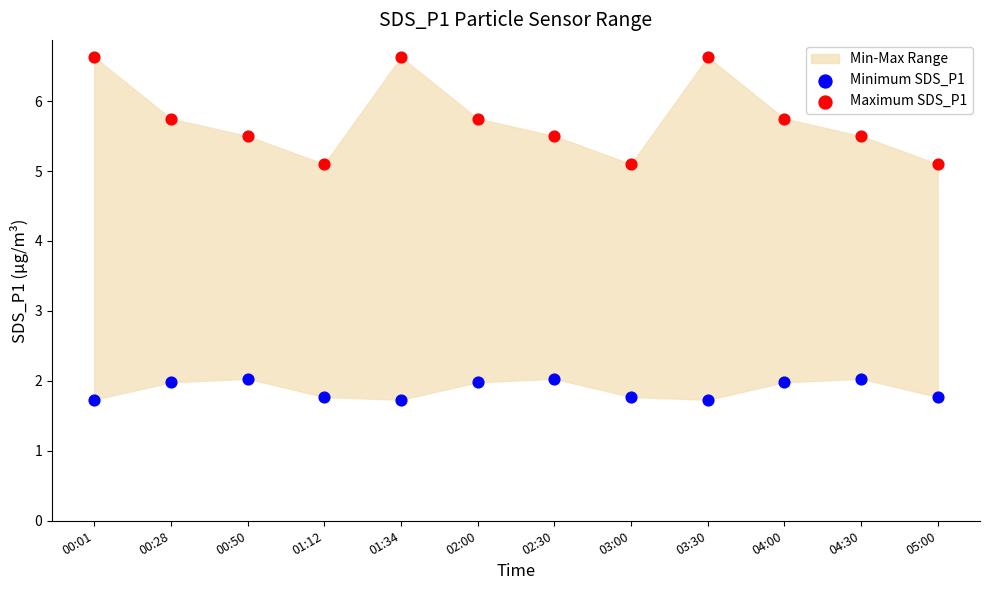

Which series has the widest spread of Y values?

Maximum SDS_P1